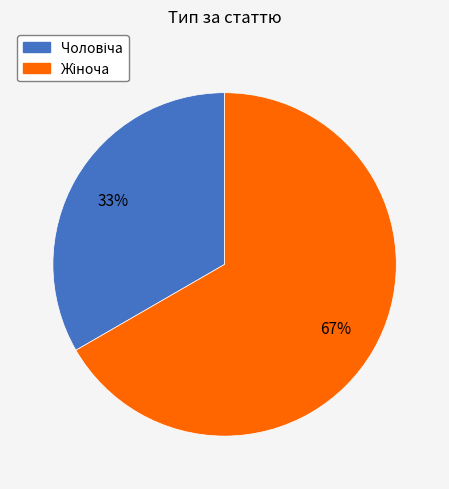

Does any single category account for the majority?

Yes